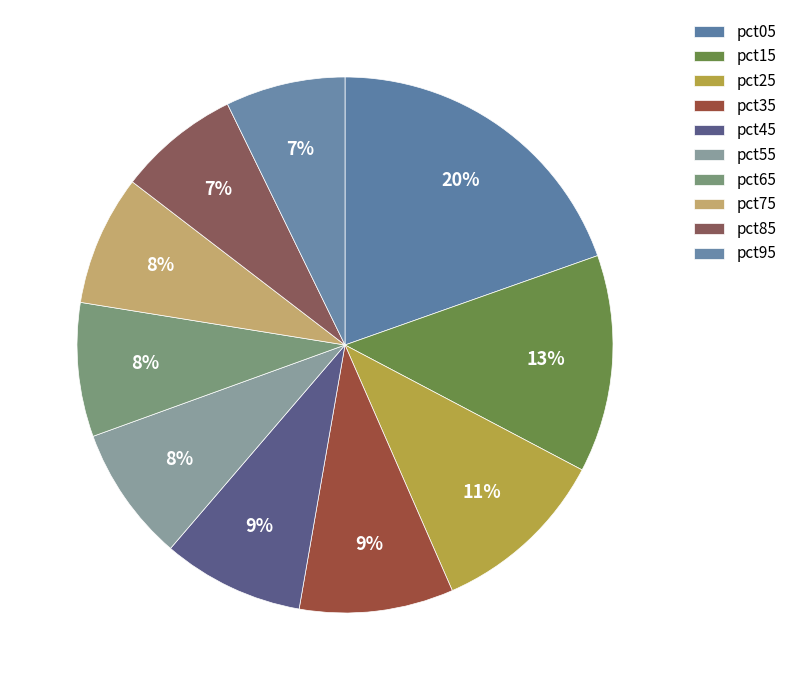

How many slices are in this pie chart?

10